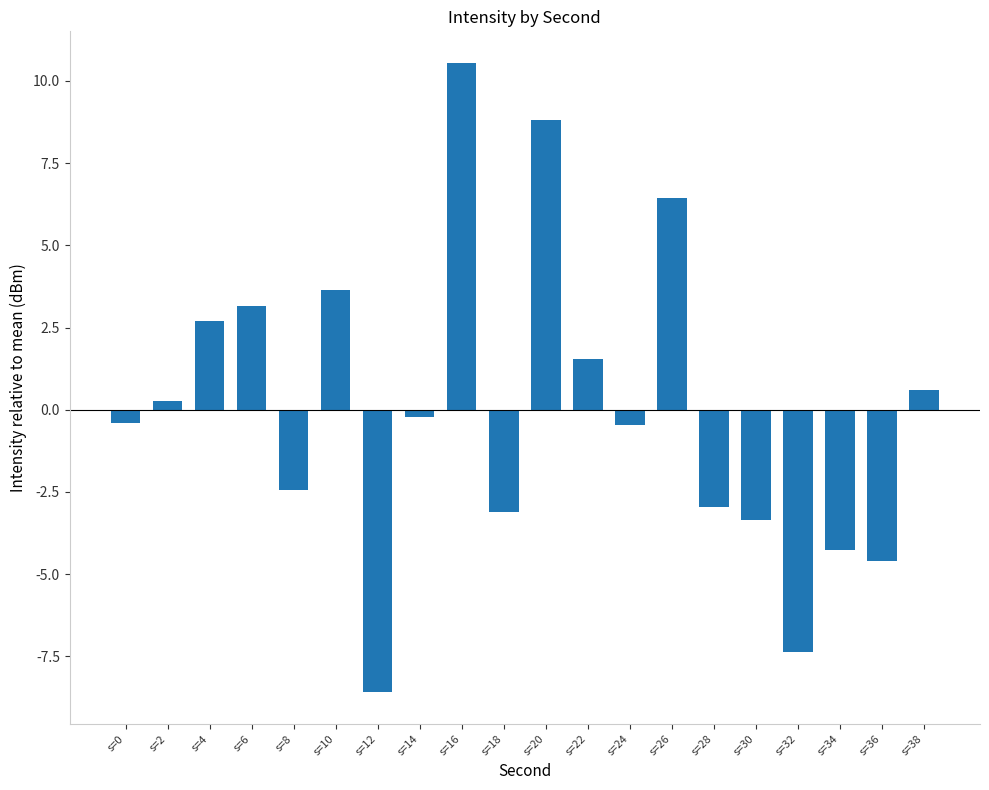

How many series are shown in this chart?

1